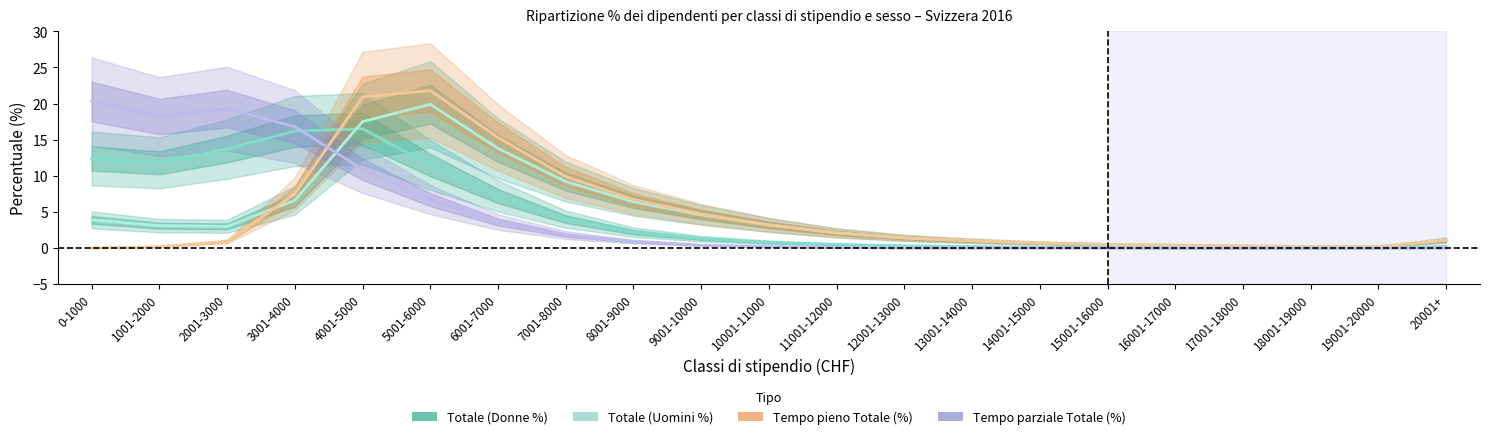

How many data points in Tempo parziale Totale (%) are above 0?

12